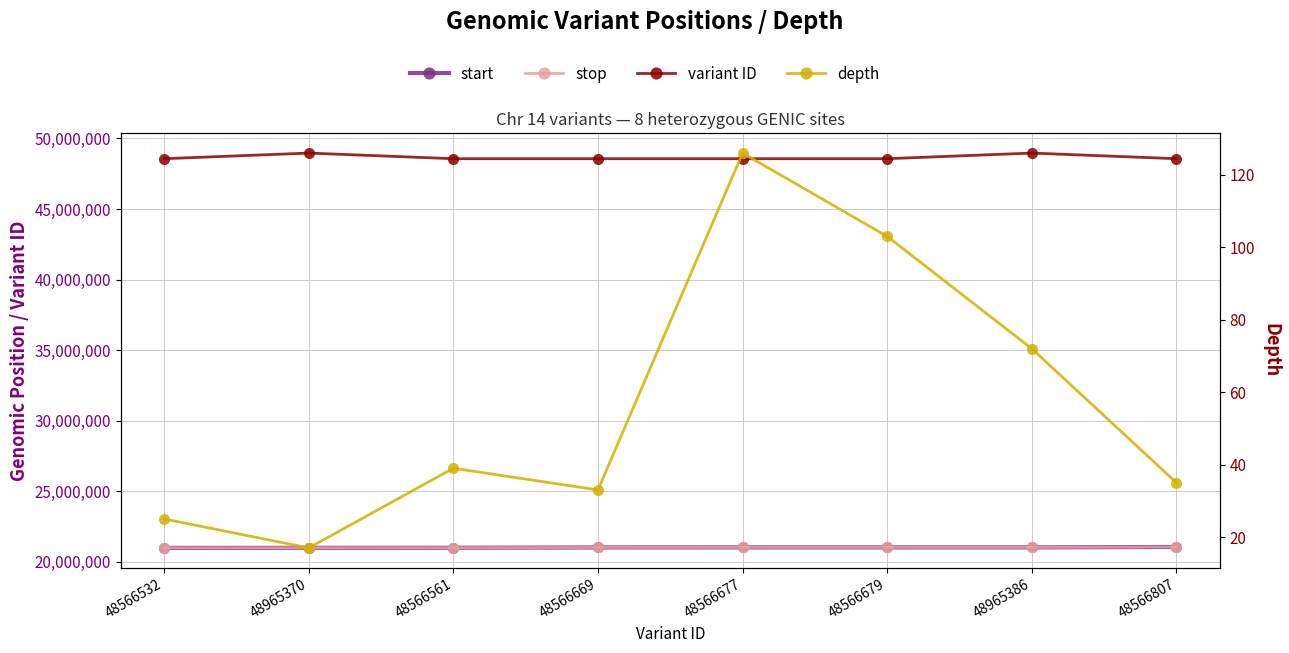

What position from the left is 48566679?

6